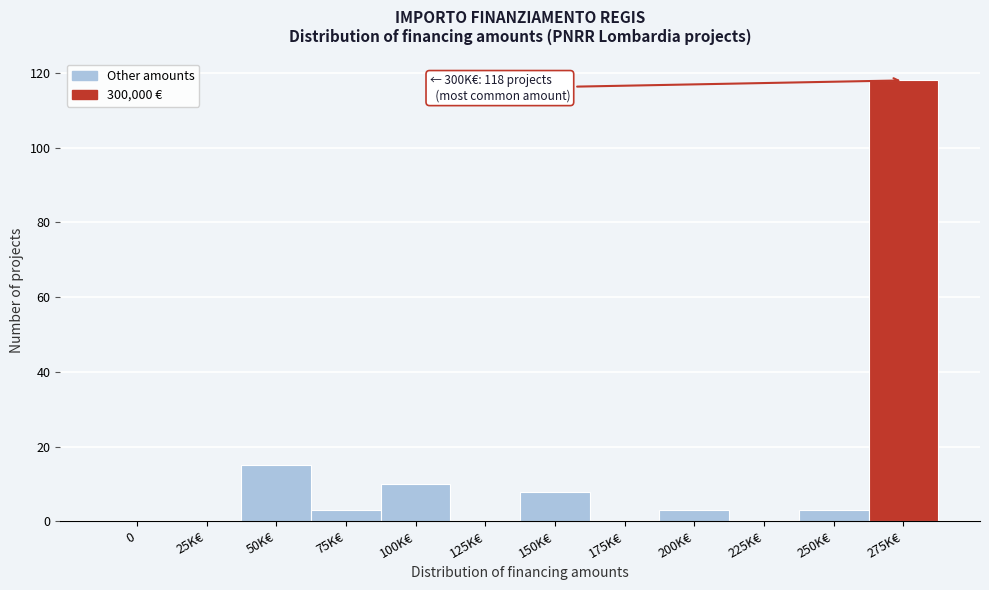

Reading left to right, extract all data points from this chart.

0=0	25K€=0	50K€=15	75K€=3	100K€=10	125K€=0	150K€=8	175K€=0	200K€=3	225K€=0	250K€=3	275K€=118